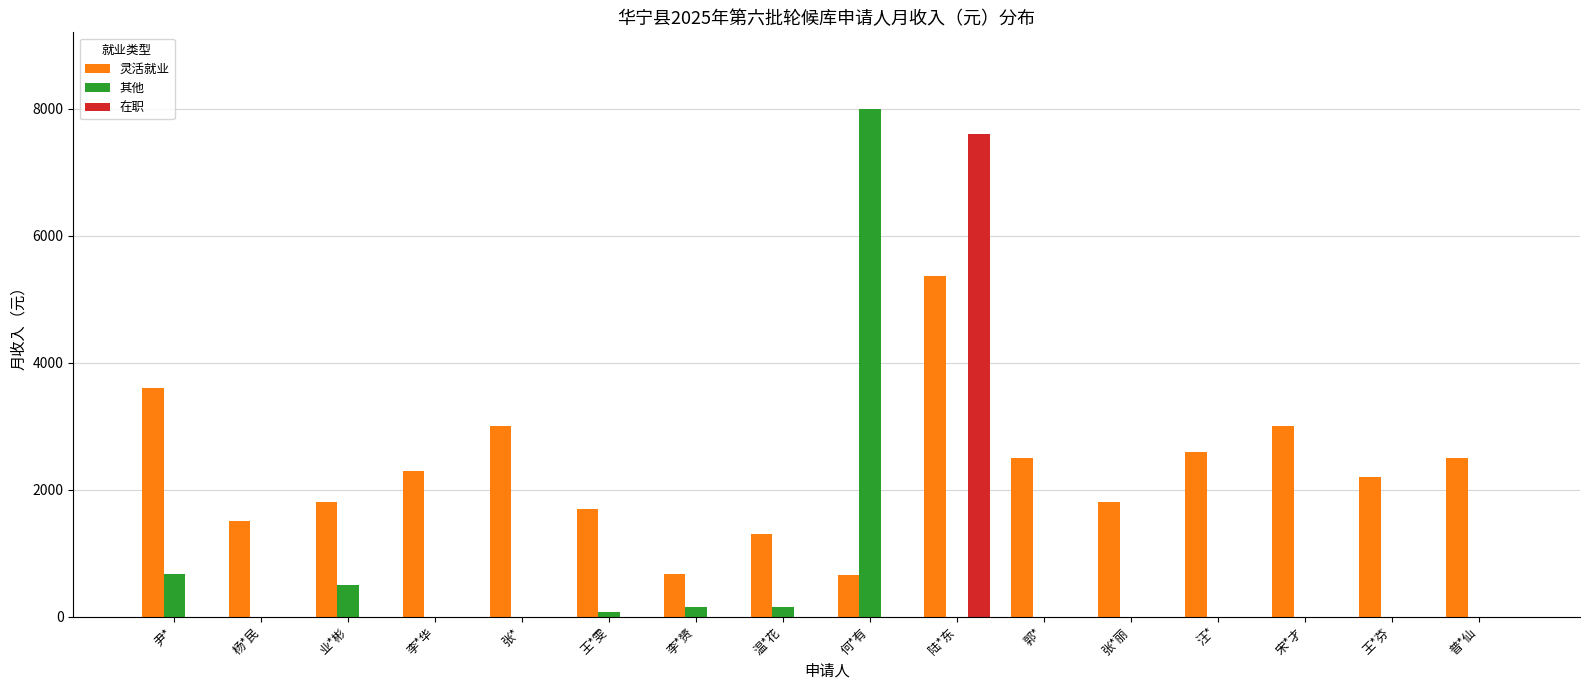

The value of 灵活就业 at 业*彬 is 1800. True or false?

True